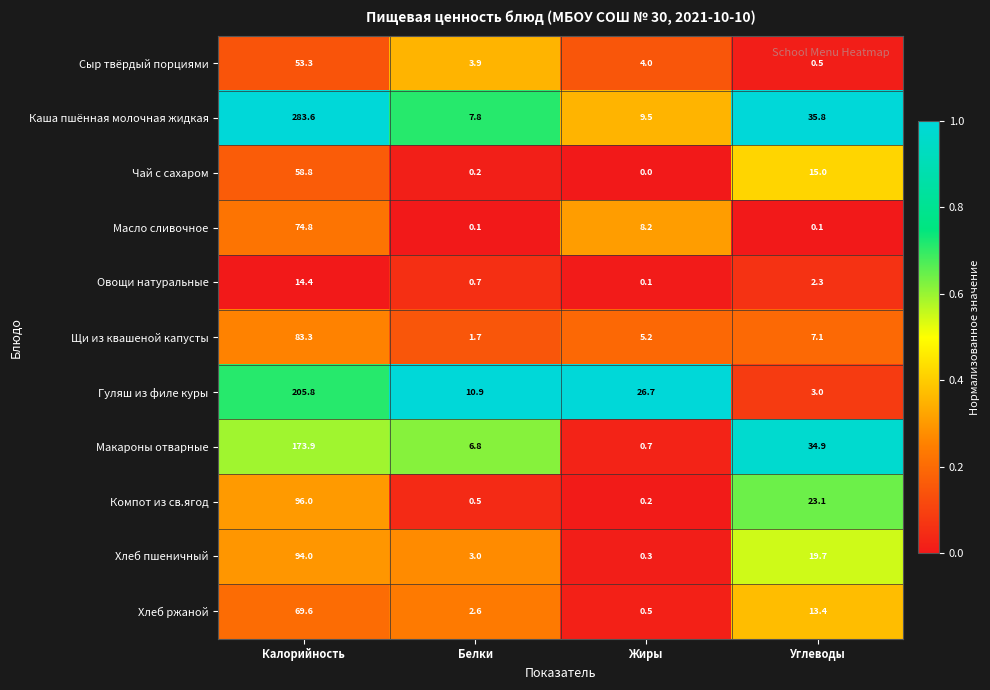

What is the total value across all series at Калорийность?

1207.5